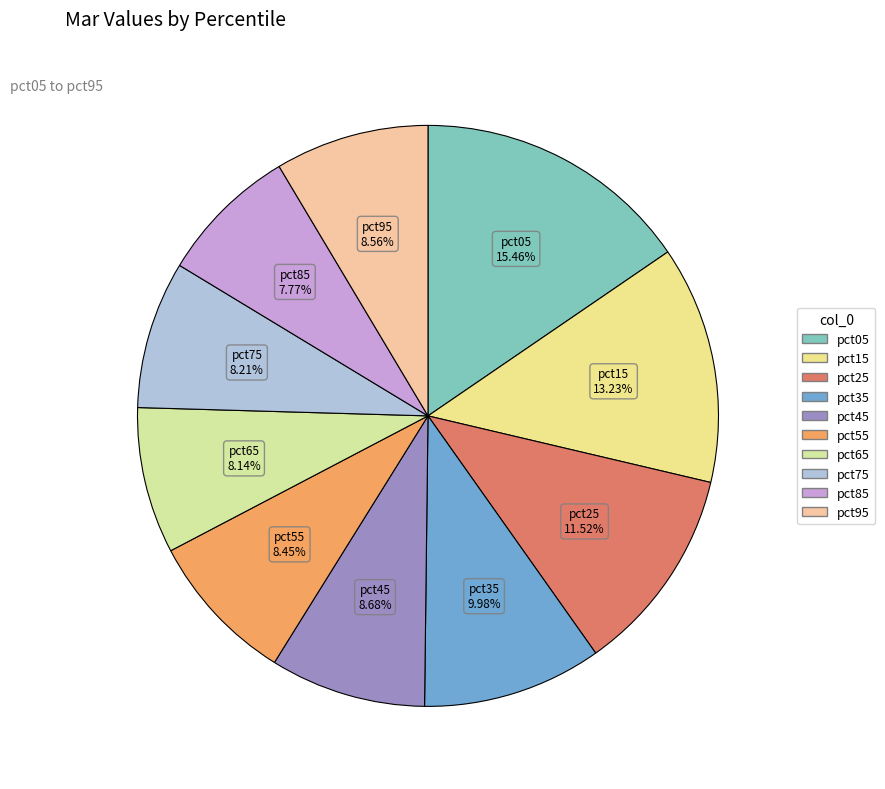

What is the largest slice in the pie chart?

pct05